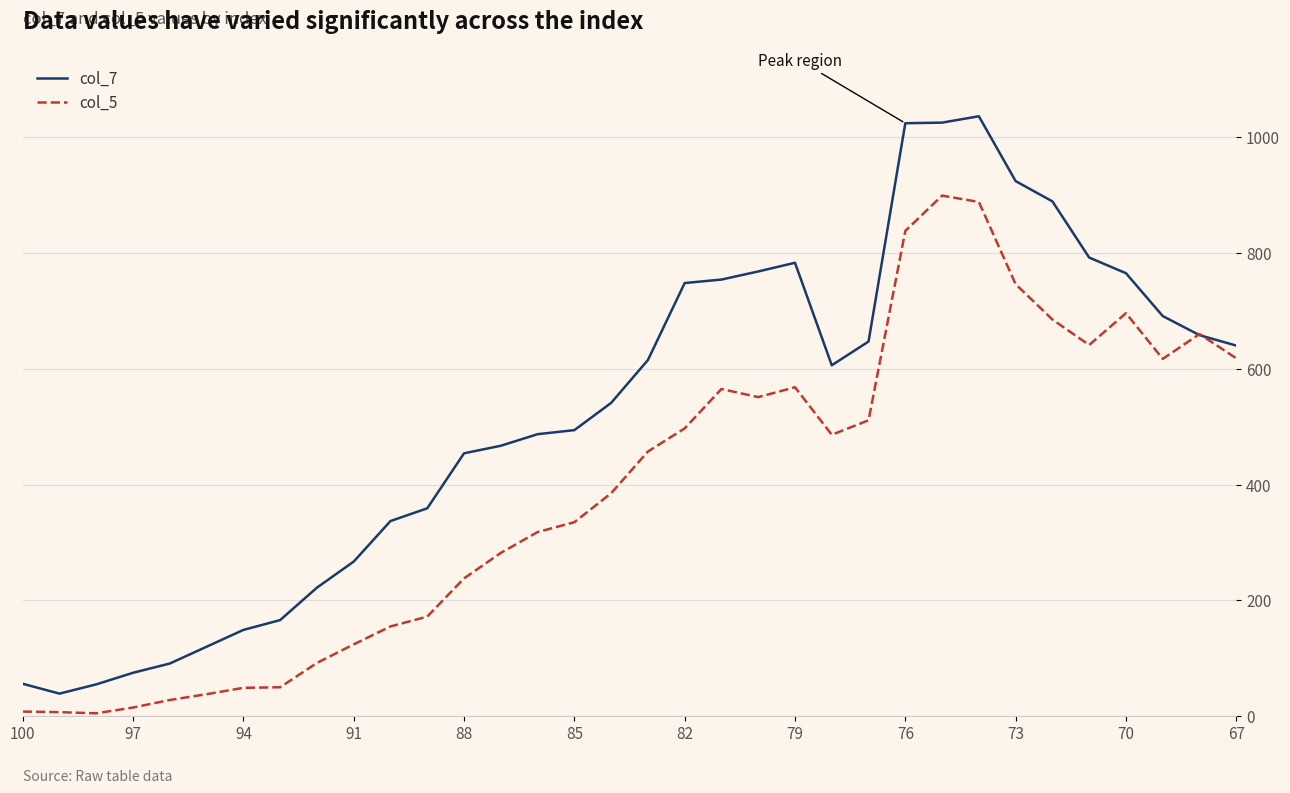

How many times do col_5 and col_7 cross each other?

2